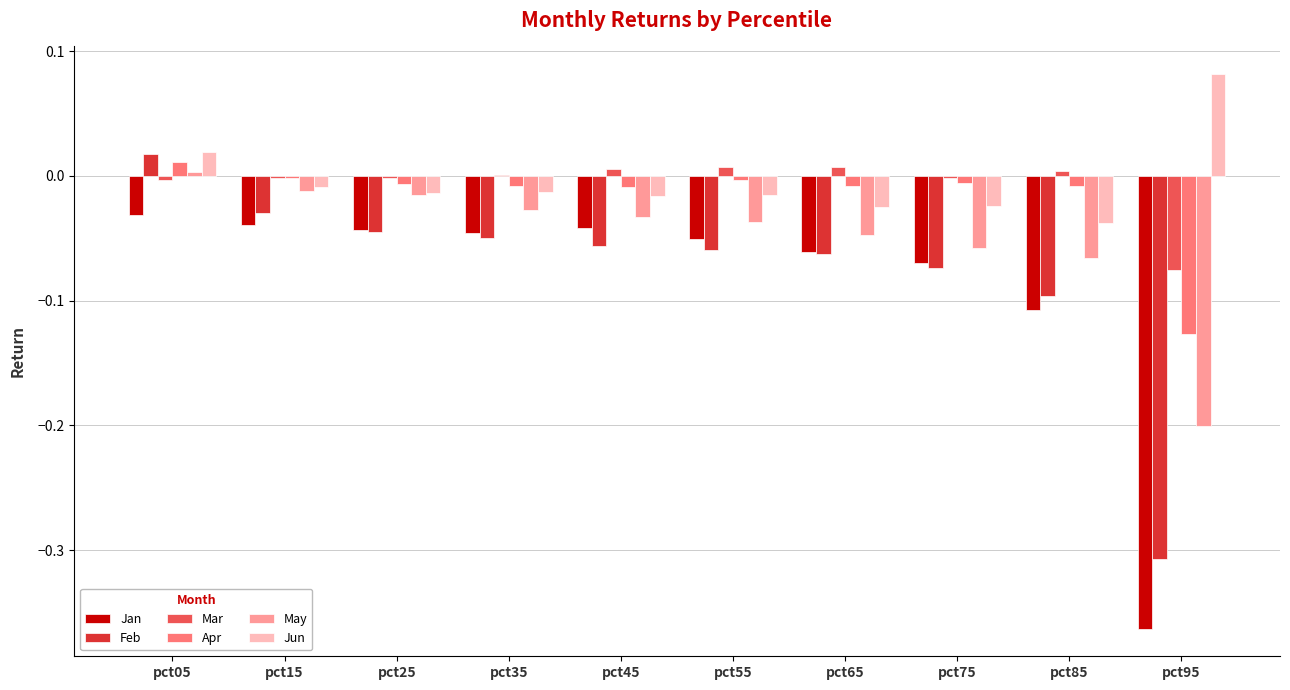

Between pct25 and pct65, which series saw the biggest shift?

May